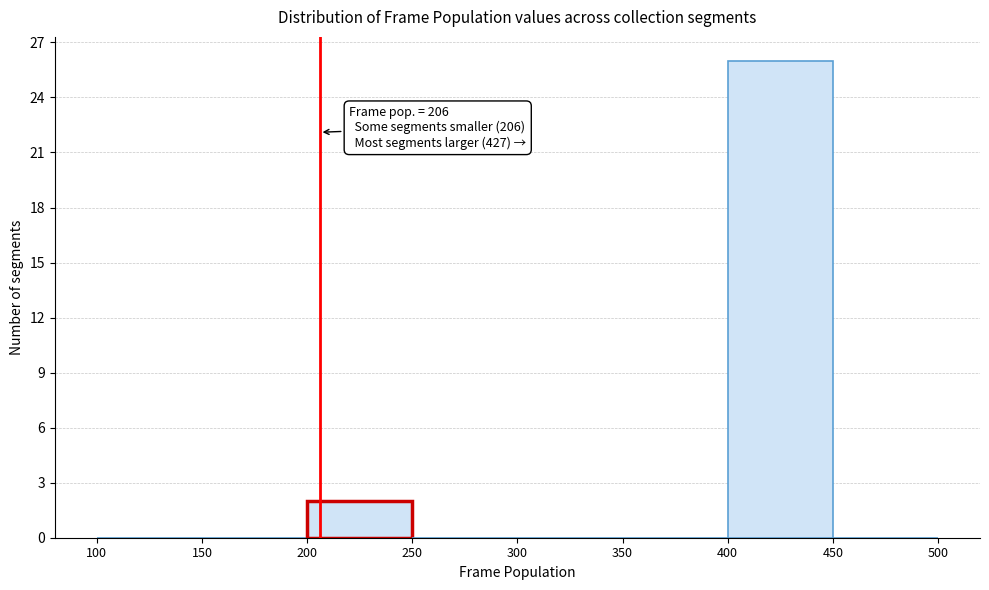

Which range on the x-axis has the tallest bar?

400 to 450